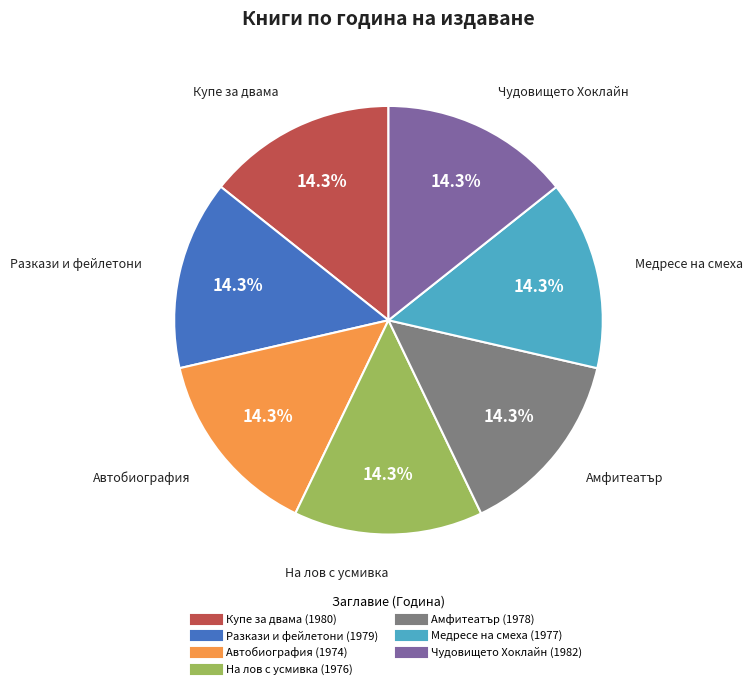

To the nearest percent, what percentage of the pie is Амфитеатър?

14%